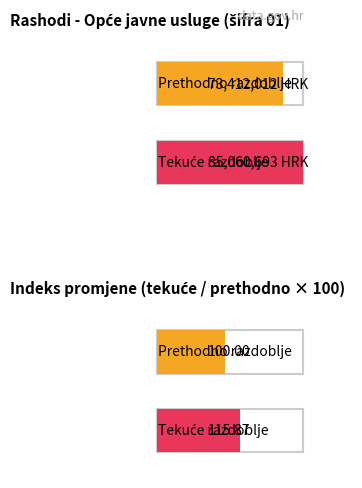

How many bars are there in each group?

2